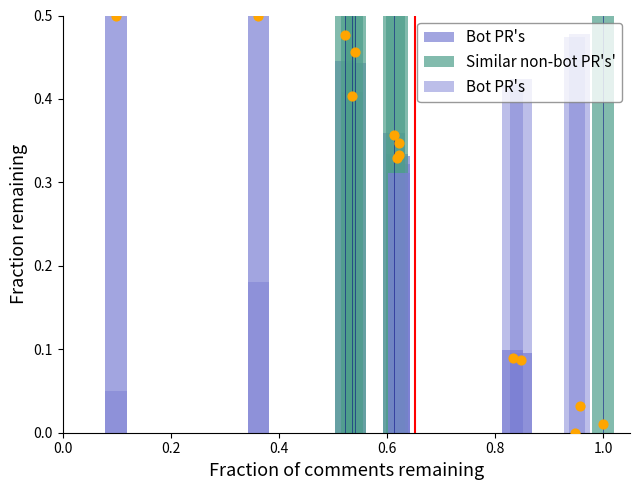

Between 722 and 718, which is larger?

722